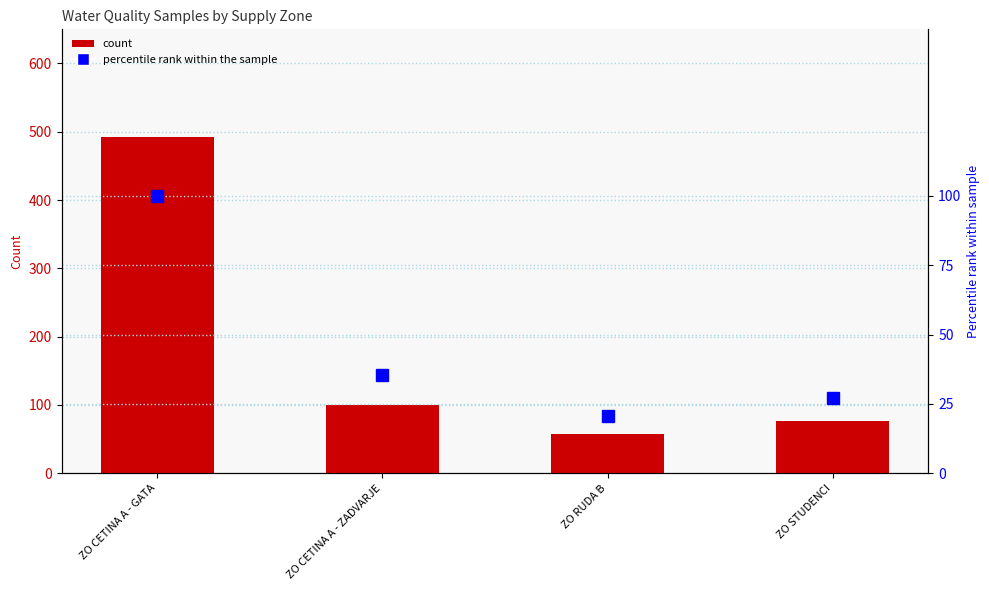

What is the total value across all series at ZO RUDA B?

78.6